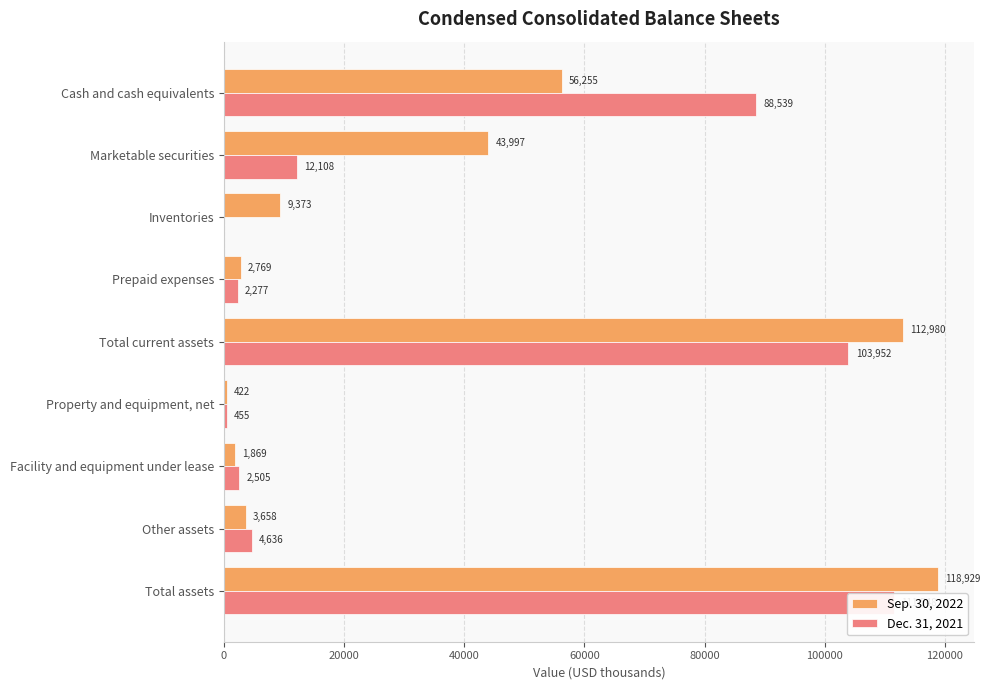

Reading left to right, extract all data points from this chart.

Sep. 30, 2022: 56255	43997	9373	2769	112980	422	1869	3658	118929
Dec. 31, 2021: 88539	12108	0	2277	103952	455	2505	4636	111548